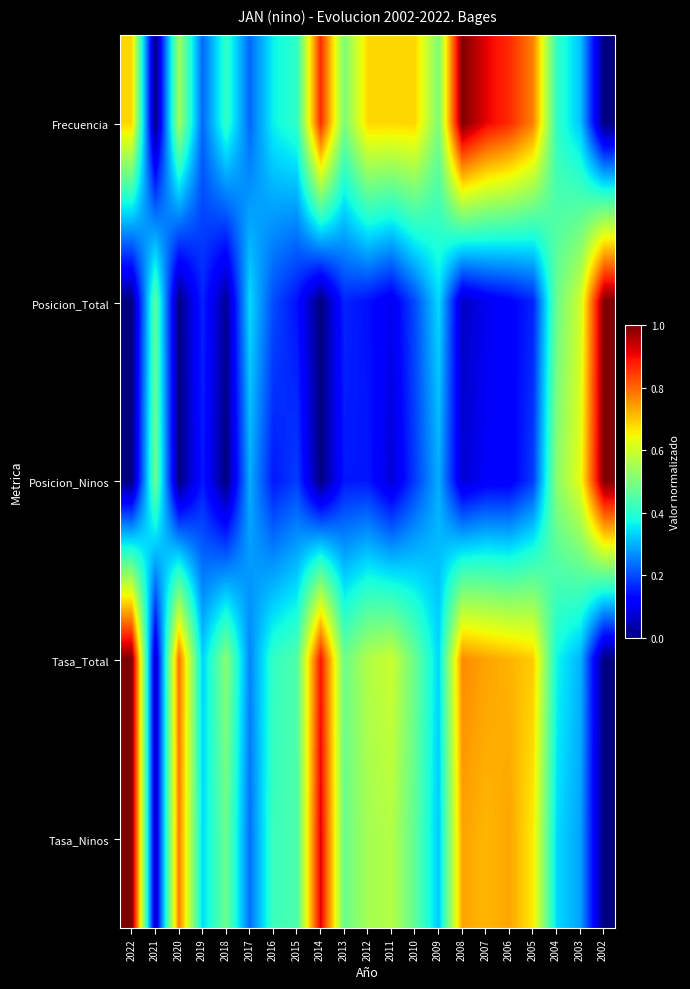

Rank the series by their maximum value, from lowest to highest.

Frecuencia, Posicion_Total, Posicion_Ninos, Tasa_Total, Tasa_Ninos